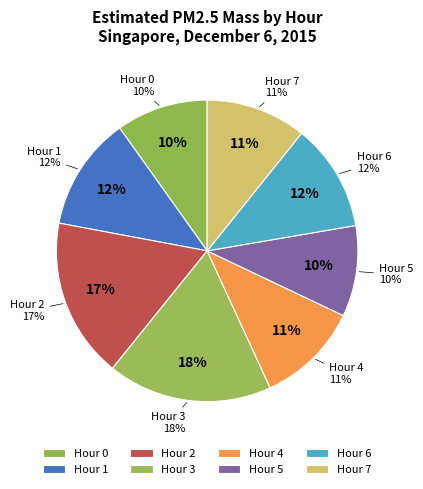

Which category has the smallest portion of the pie?

Hour 5